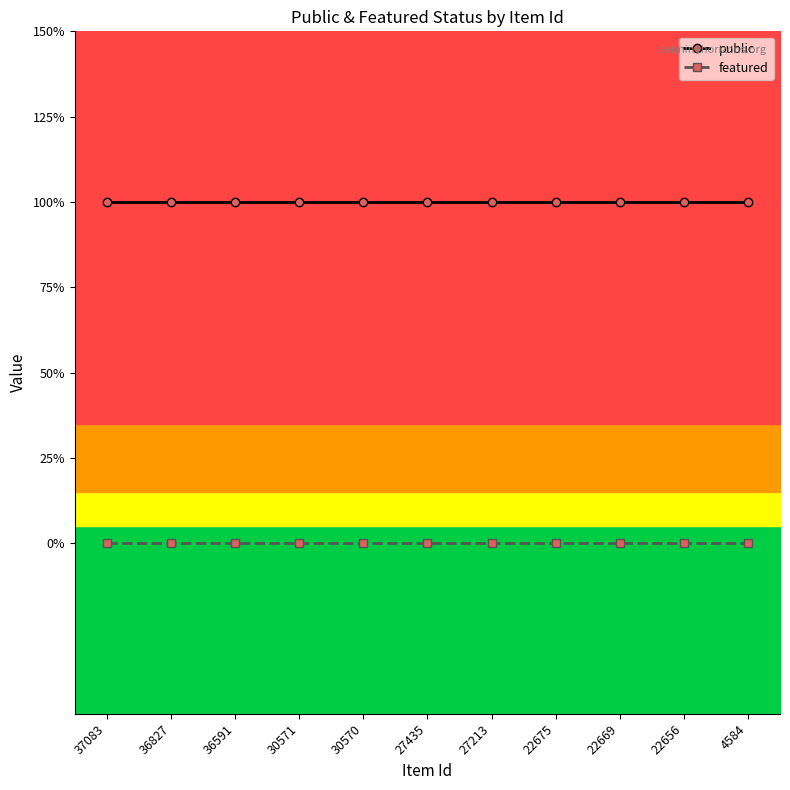

What is the value of the public point at the 4th from the left?

1